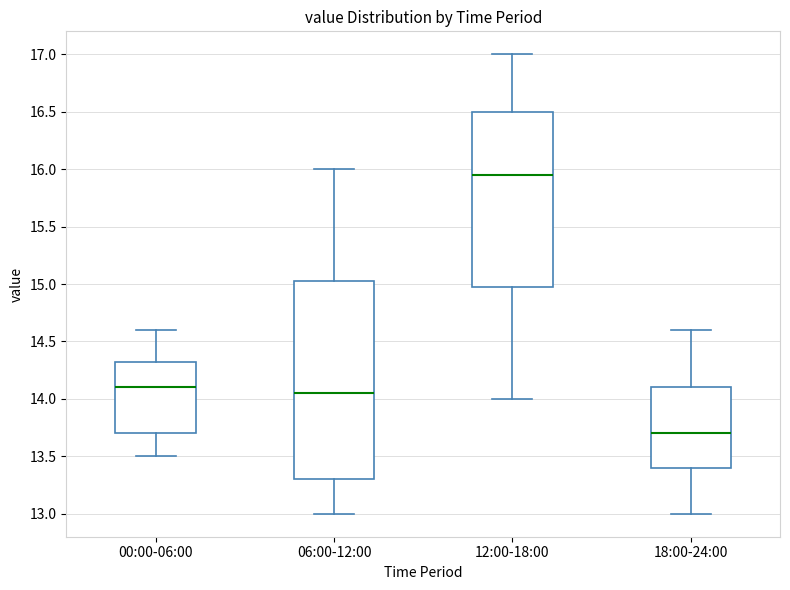

Reading left to right, transcribe this box plot: for each box, give where its median line is, the range the box spans, and where its two whiskers end, as read against the y-axis. The values are not printed on the chart, so give them approximately, as read against the axis.

00:00-06:00: median 14.10, box 13.70 to 14.35, whiskers 13.50 to 14.60
06:00-12:00: median 14.05, box 13.30 to 15.05, whiskers 13.00 to 16.00
12:00-18:00: median 15.95, box 15.00 to 16.50, whiskers 14.00 to 17.00
18:00-24:00: median 13.70, box 13.40 to 14.10, whiskers 13.00 to 14.60